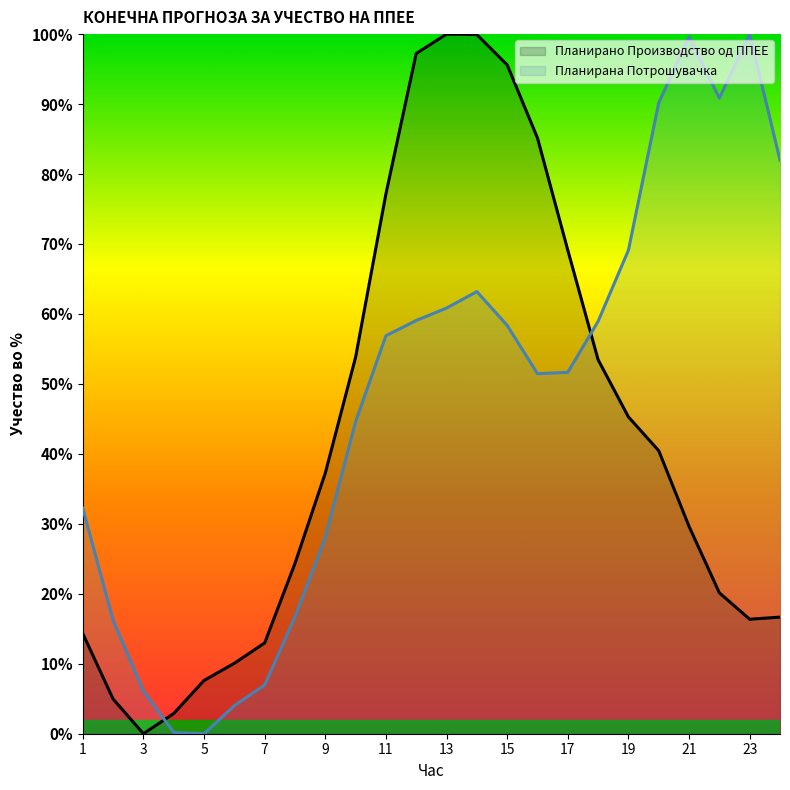

What is the difference between the Планирана Потрошувачка values at 17 and 11?

5.2